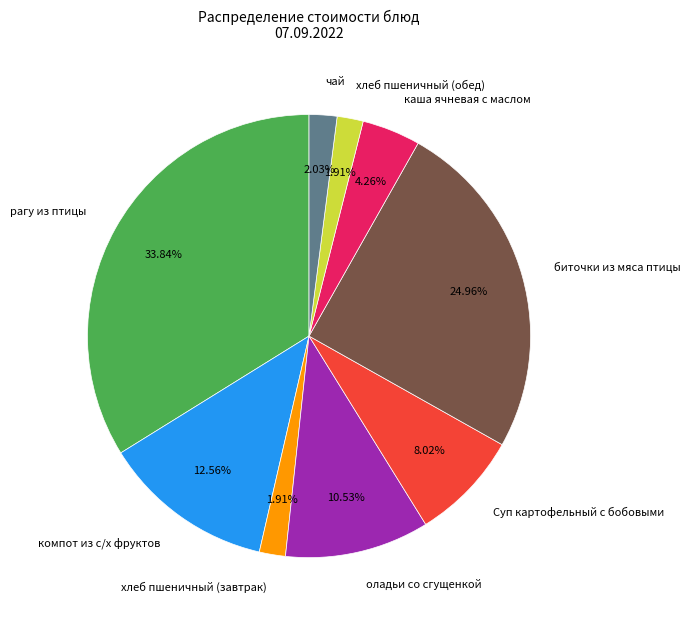

Which slice is the largest?

рагу из птицы